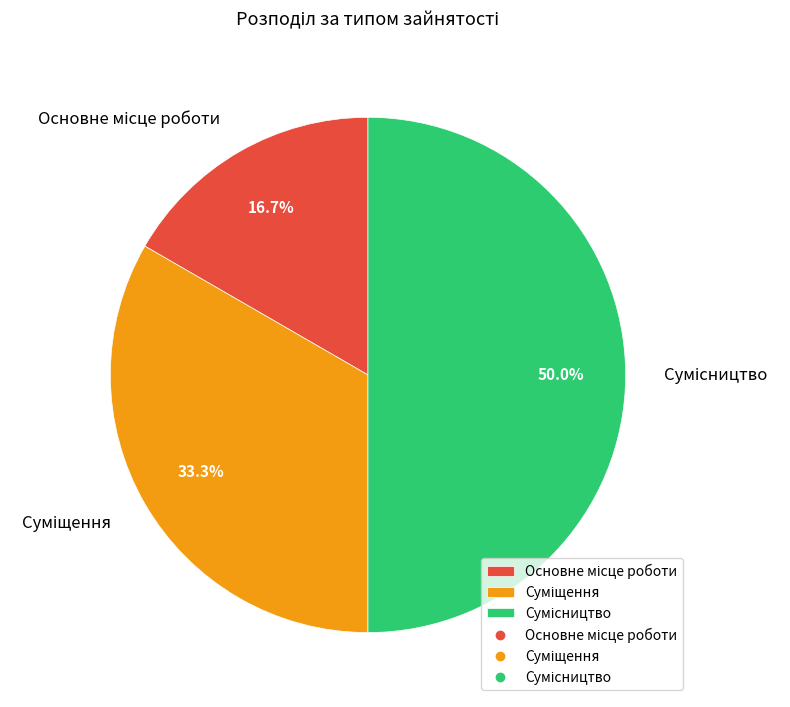

To the nearest percent, what is the difference between the largest and smallest slice percentages?

33%